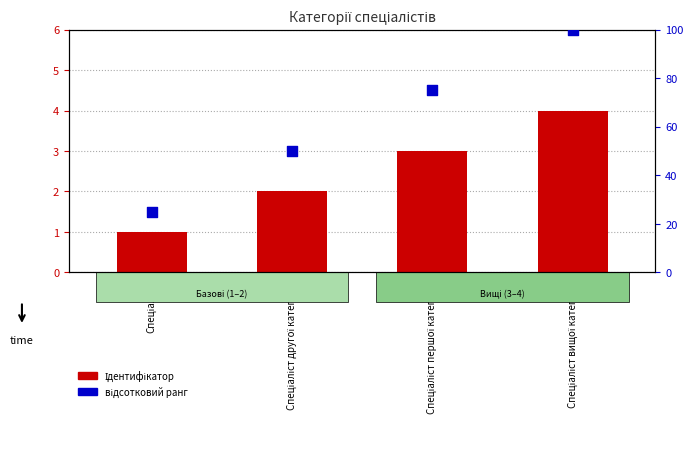

What is the total value across all series at Спеціаліст другої категорії?

52